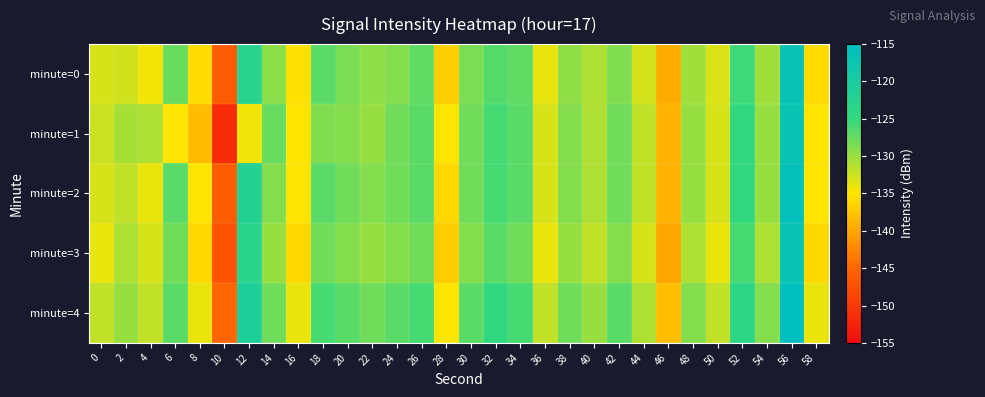

How many data points does each series have?

30